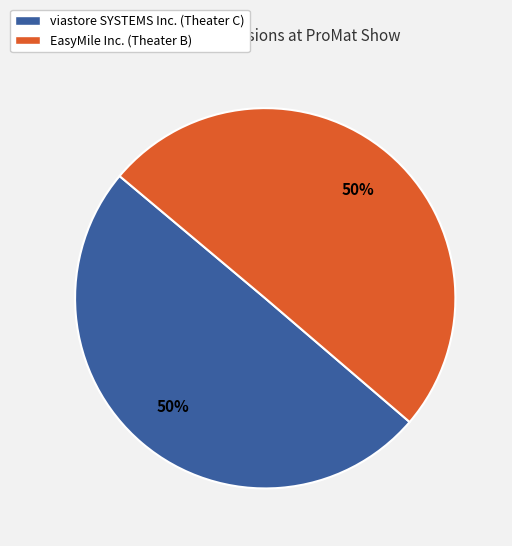

Do EasyMile Inc. (Theater B) and viastore SYSTEMS Inc. (Theater C) together represent more than half of the pie?

Yes